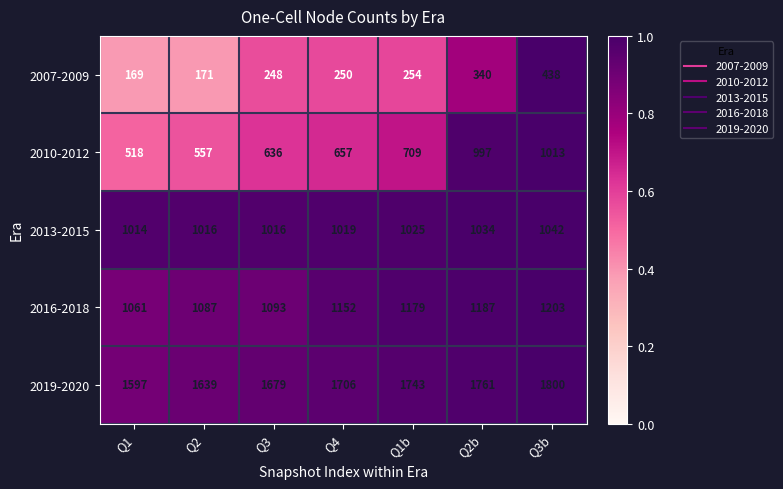

At which label is 2007-2009 closest to 303?

Q2b